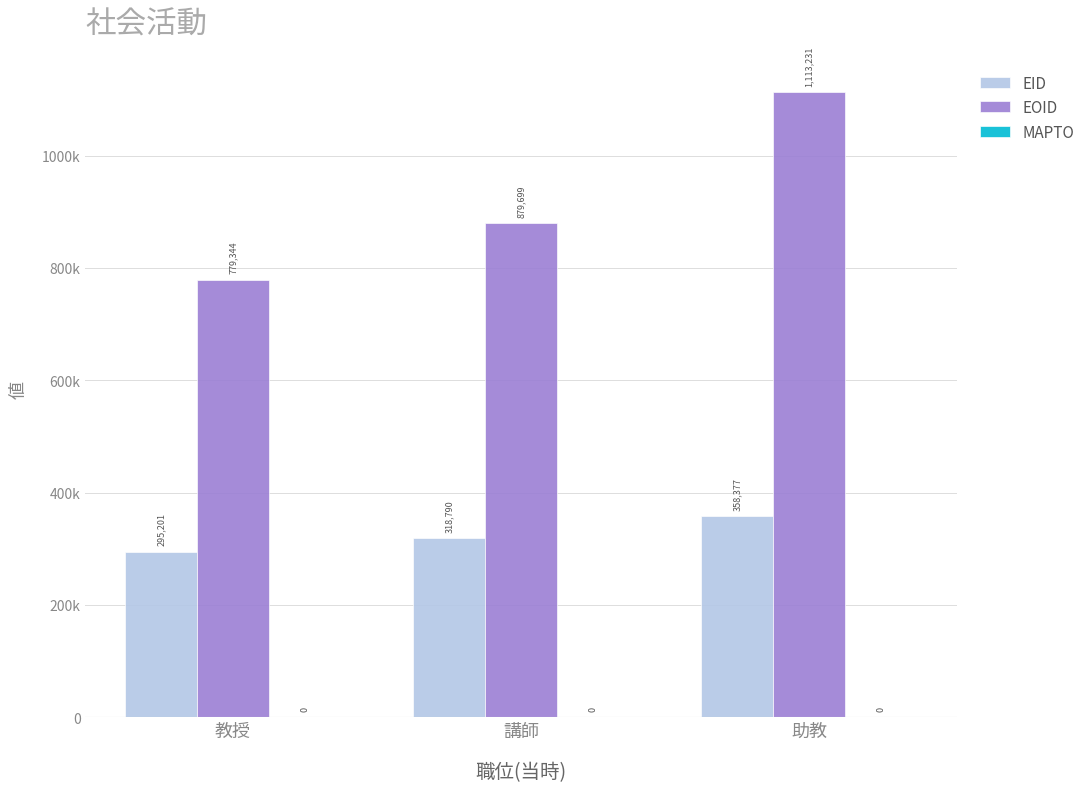

At which label is EOID closest to 946287?

講師